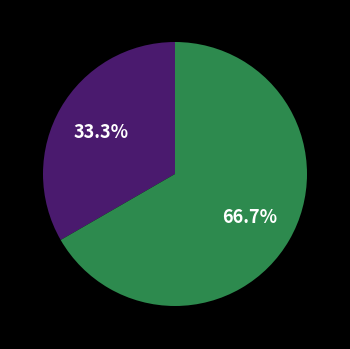

Is there a majority slice in this chart?

Yes